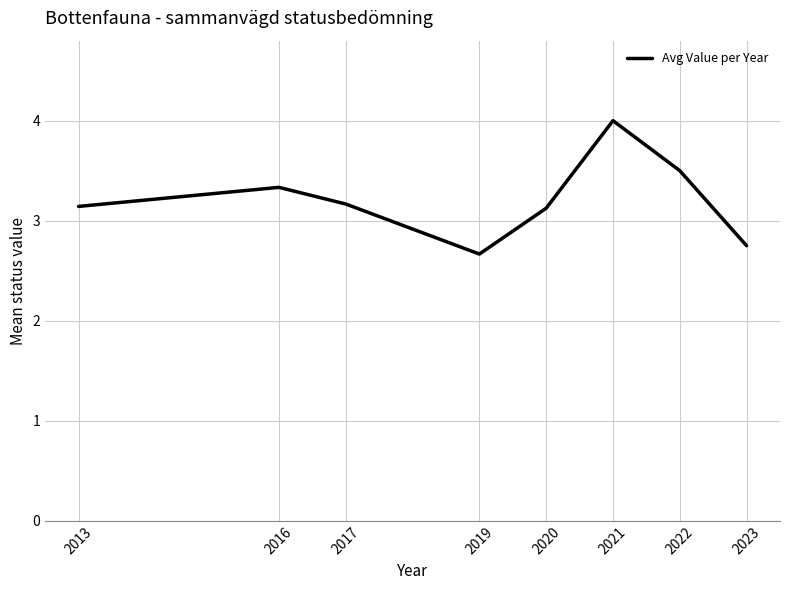

How many lines are shown in the chart?

1